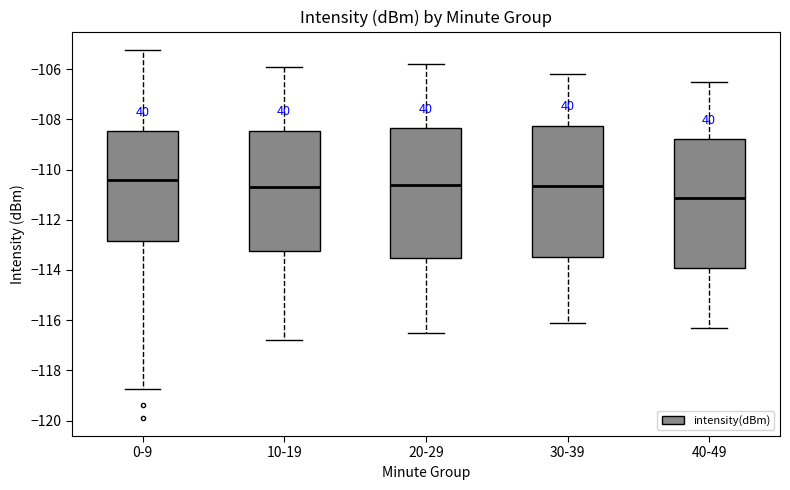

Where is the upper edge of the box for 30-39 on the y-axis? The values are not printed on the chart, so give them approximately, as read against the axis.

-108.2